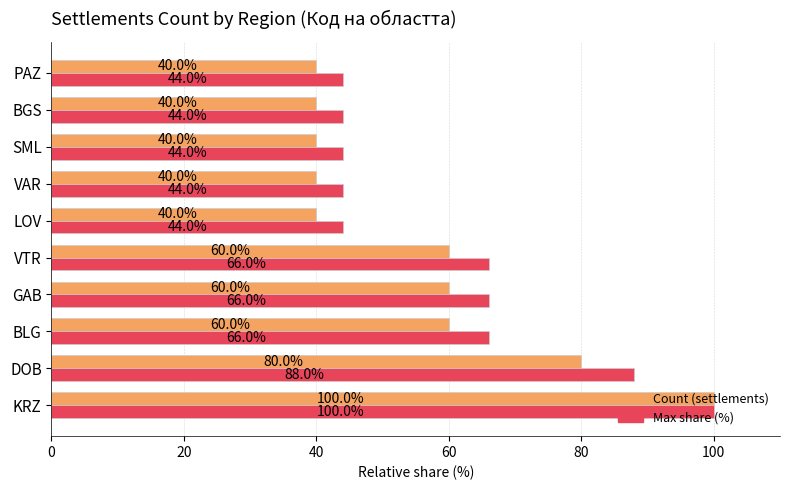

What is the maximum value for Count (settlements)?

100